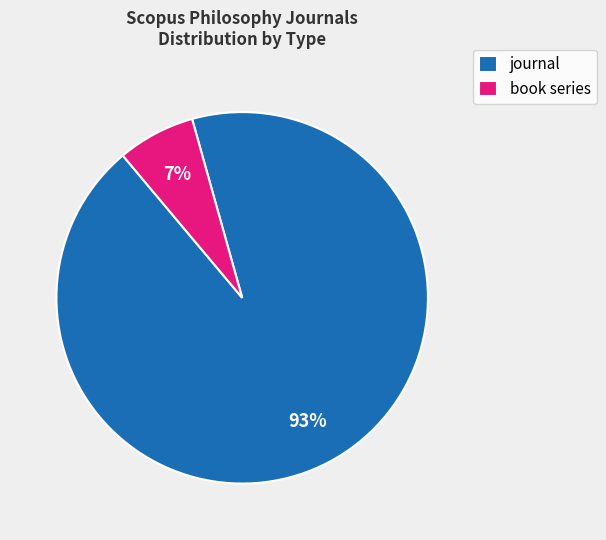

How many segments does this pie chart have?

2